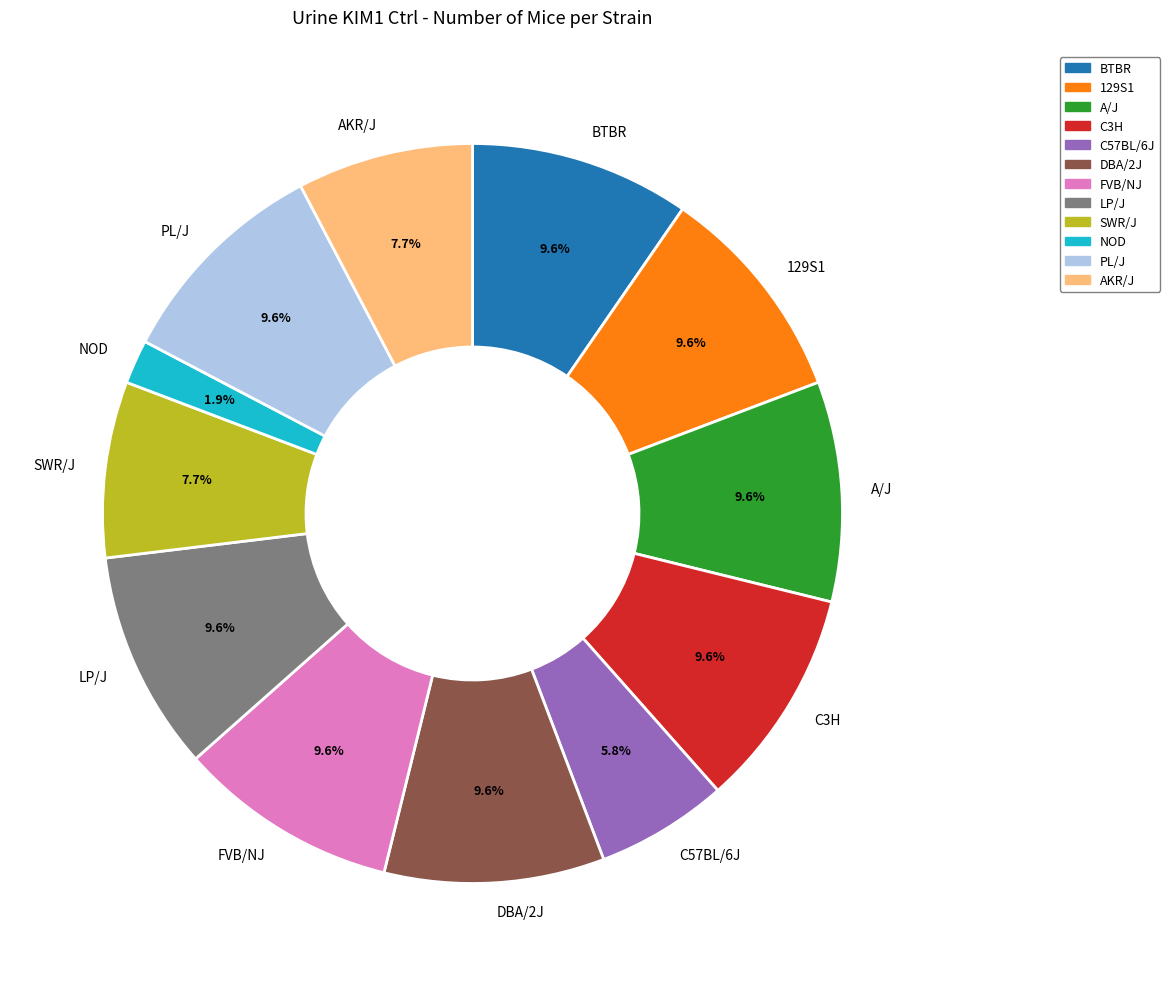

Which slice is the smallest?

NOD